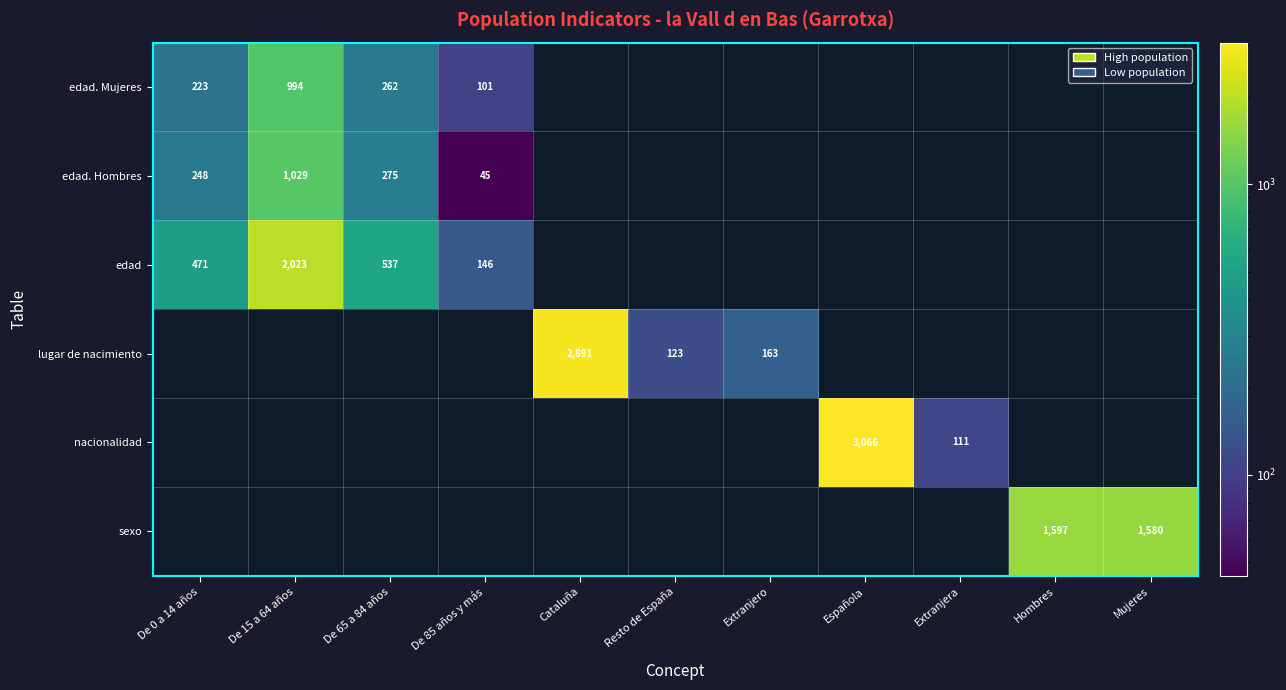

True or false: edad has a value of 207 at De 85 años y más.

False